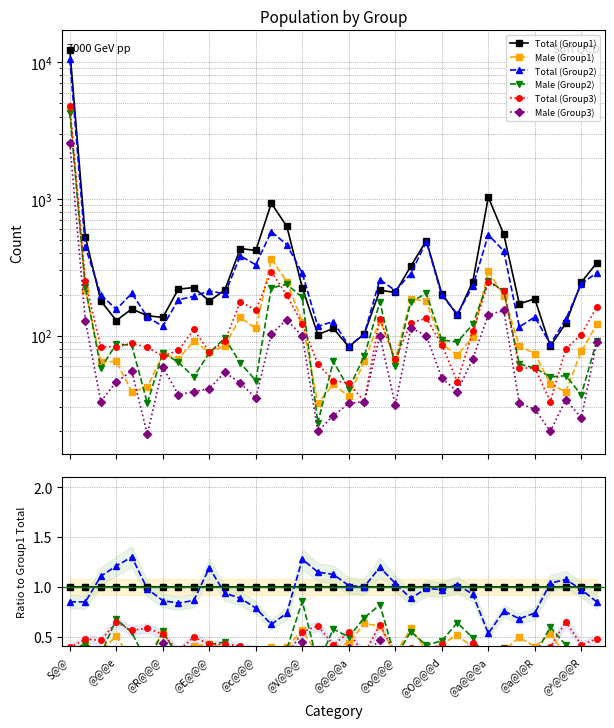

At how many categories does at least one series exceed 1?

13